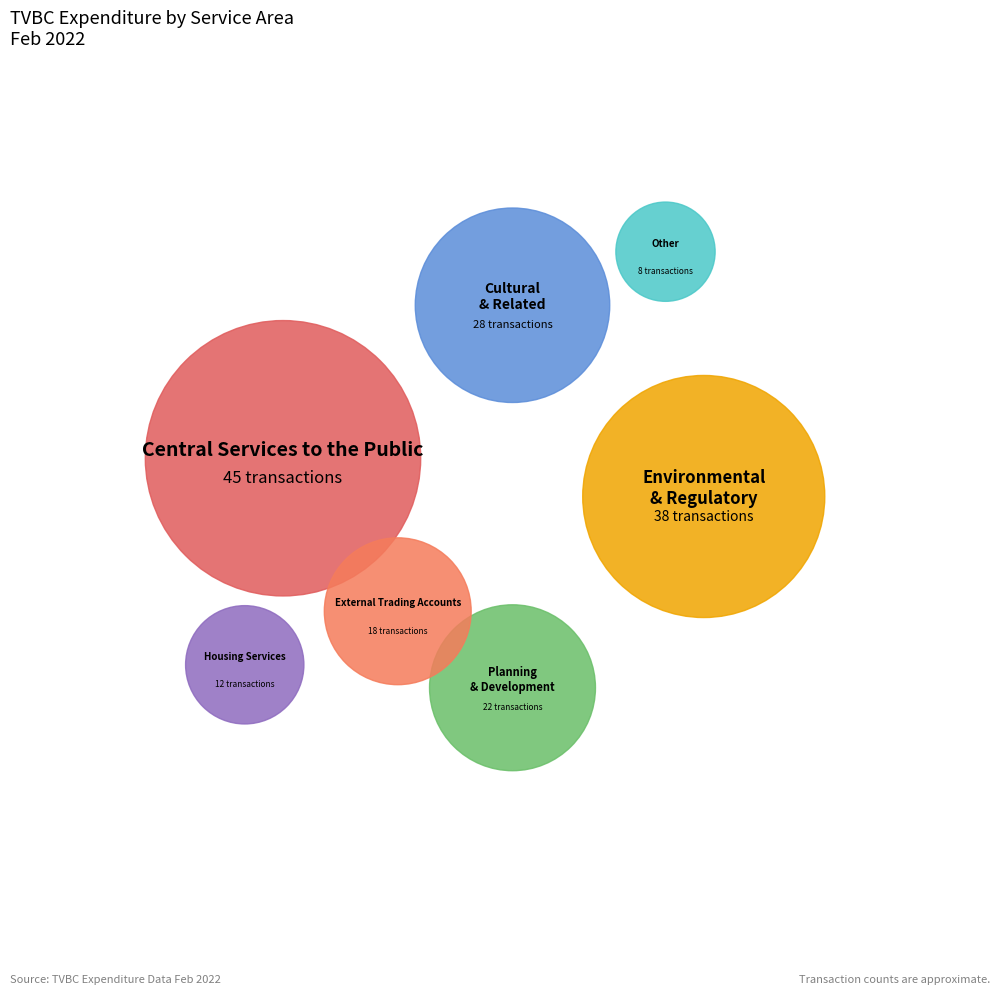

The Environmental & Regulatory slice represents 22% of the pie. True or false?

True